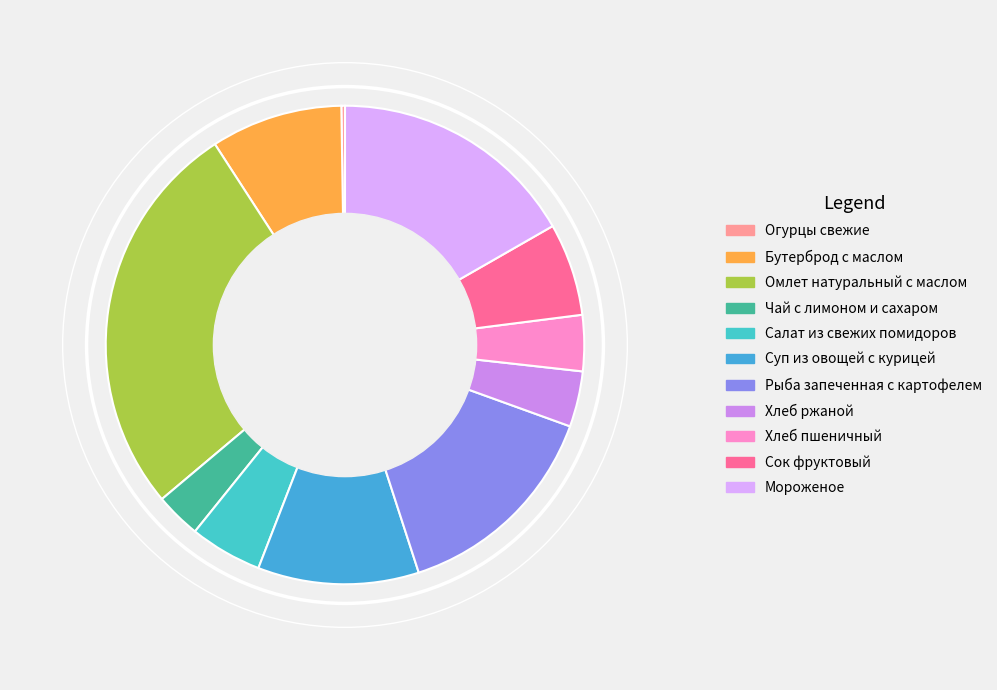

To the nearest percent, what is the combined percentage of Огурцы свежие and Суп из овощей с курицей?

11%